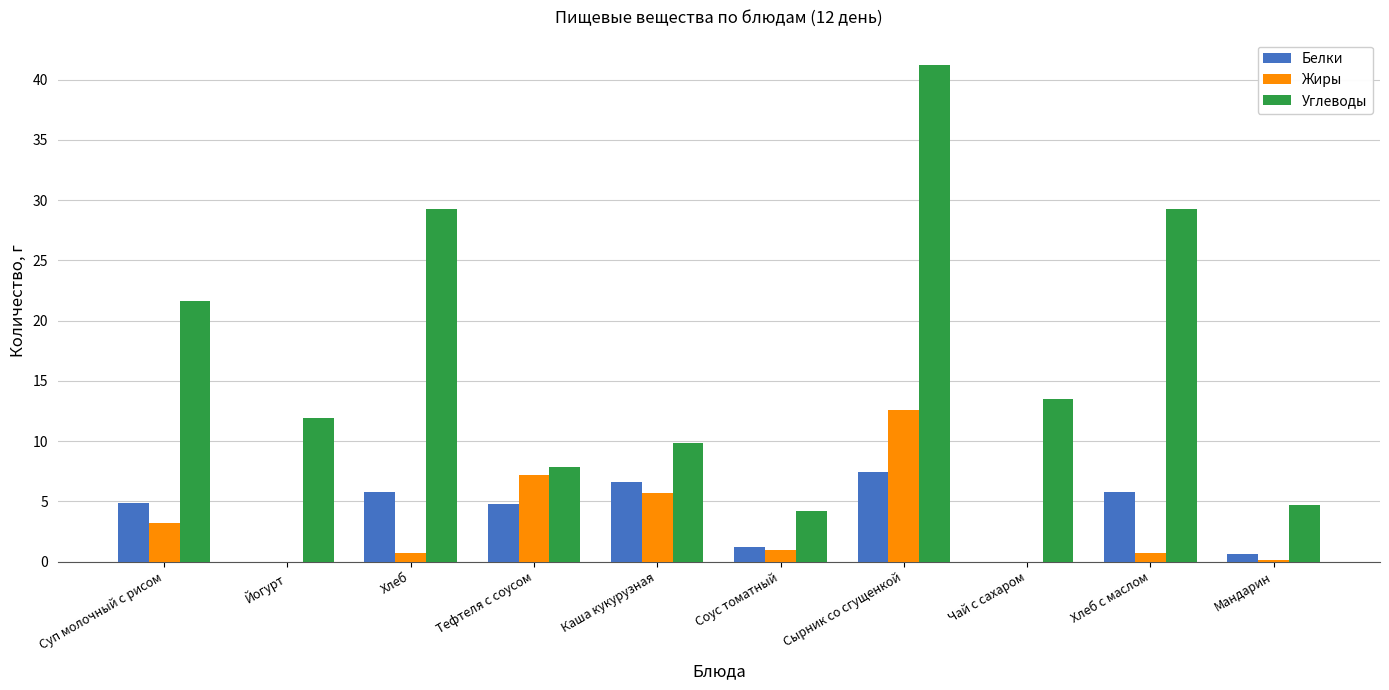

Which series has the largest total across all categories?

Углеводы